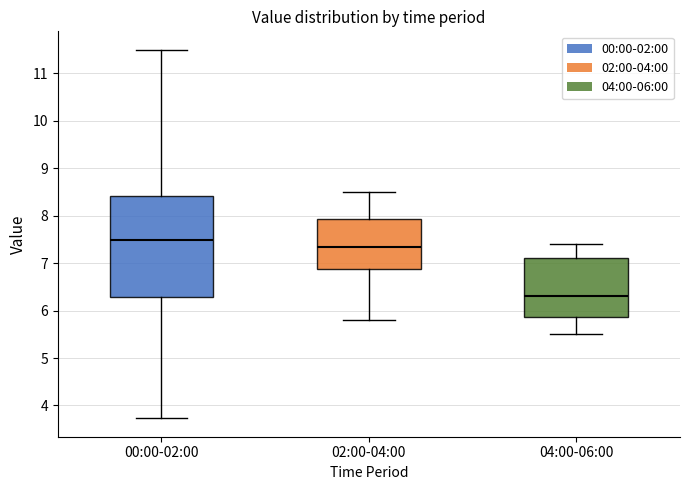

Which box has the highest median line?

00:00-02:00